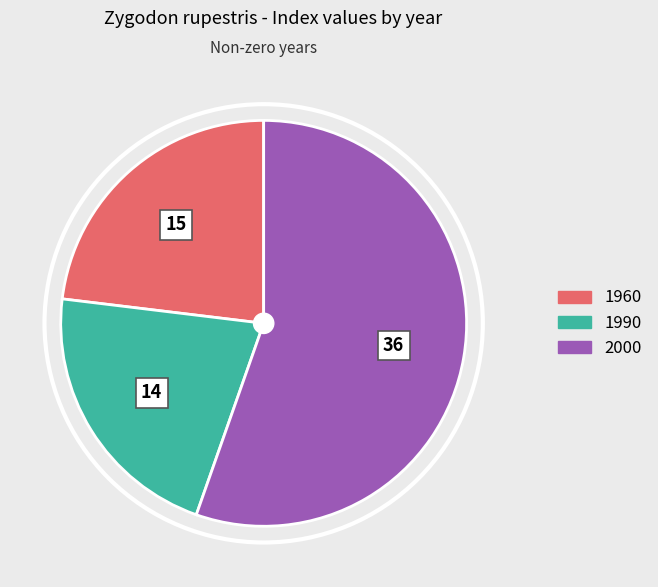

Is 2000 the majority of the pie?

Yes